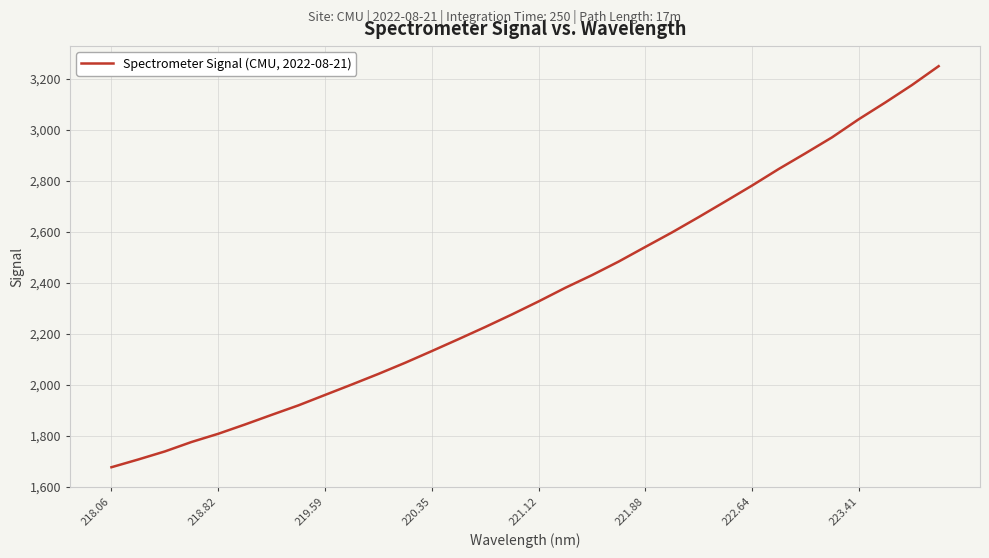

Does the chart have visible grid lines?

Yes